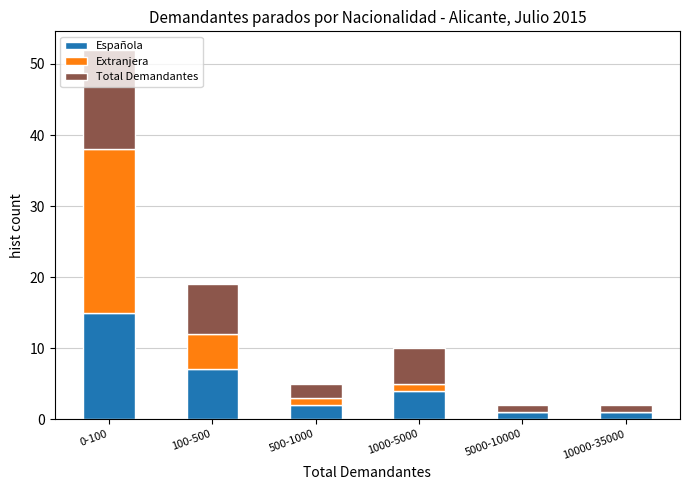

What is the highest value of the Española series?

15